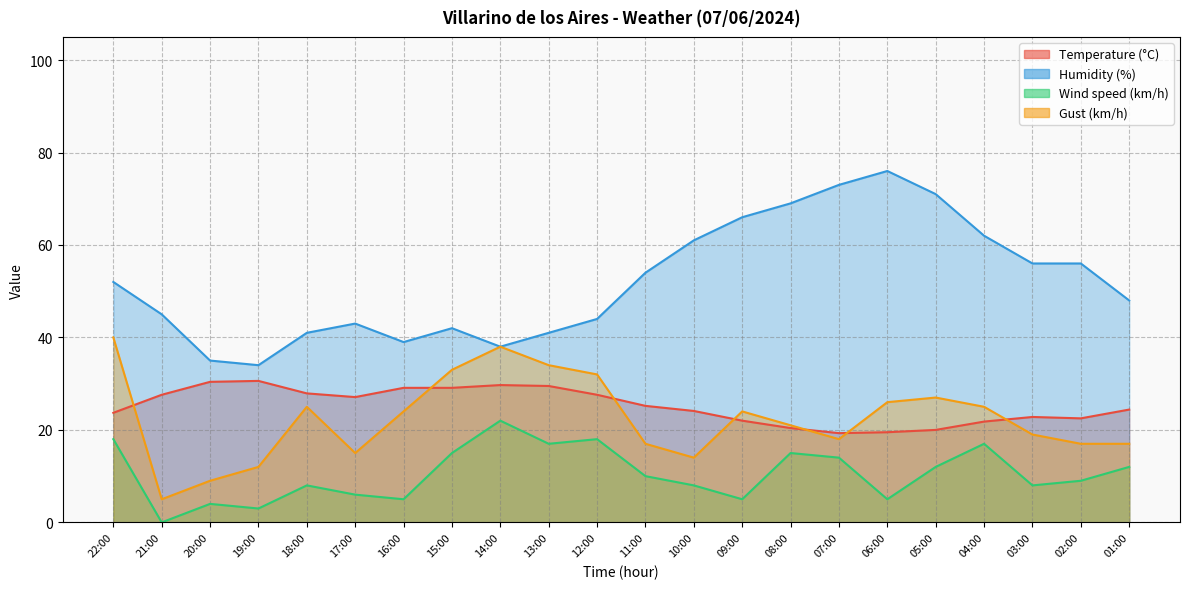

What is the total value across all series at 02:00?

104.5